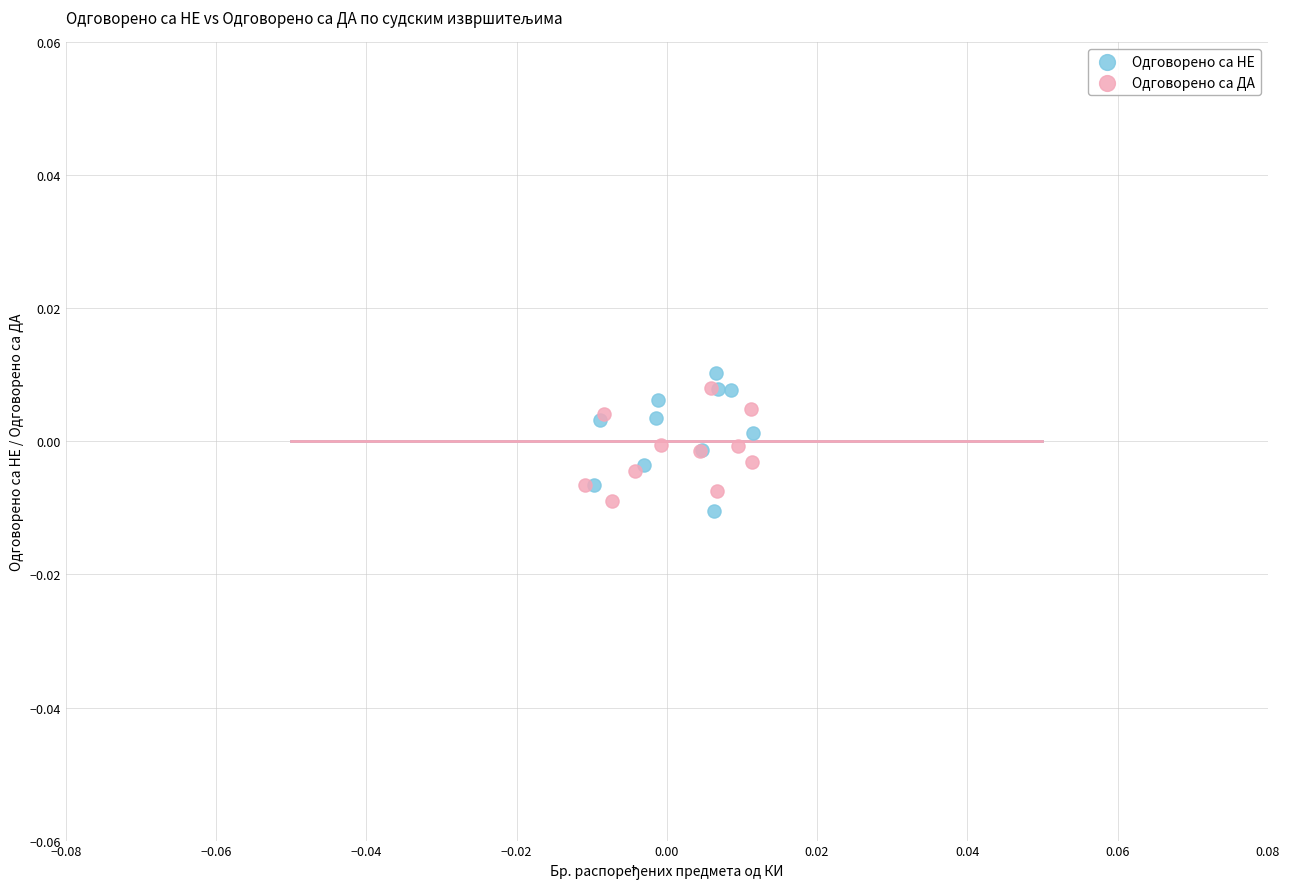

Which series has the largest Y range (max minus min)?

Одговорено са НЕ